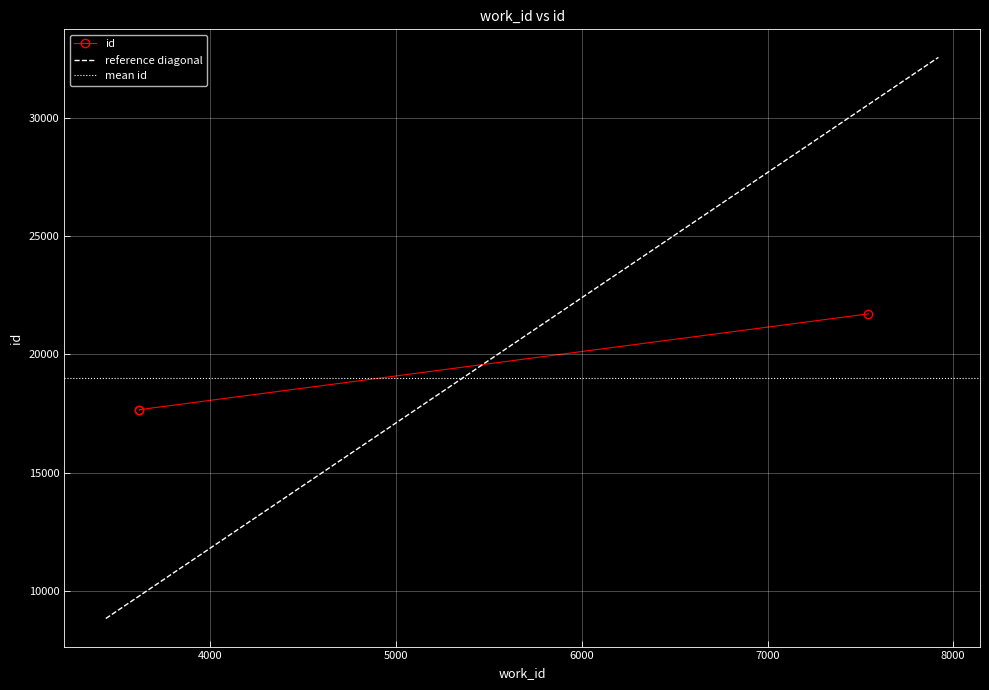

What is the average value?

19006